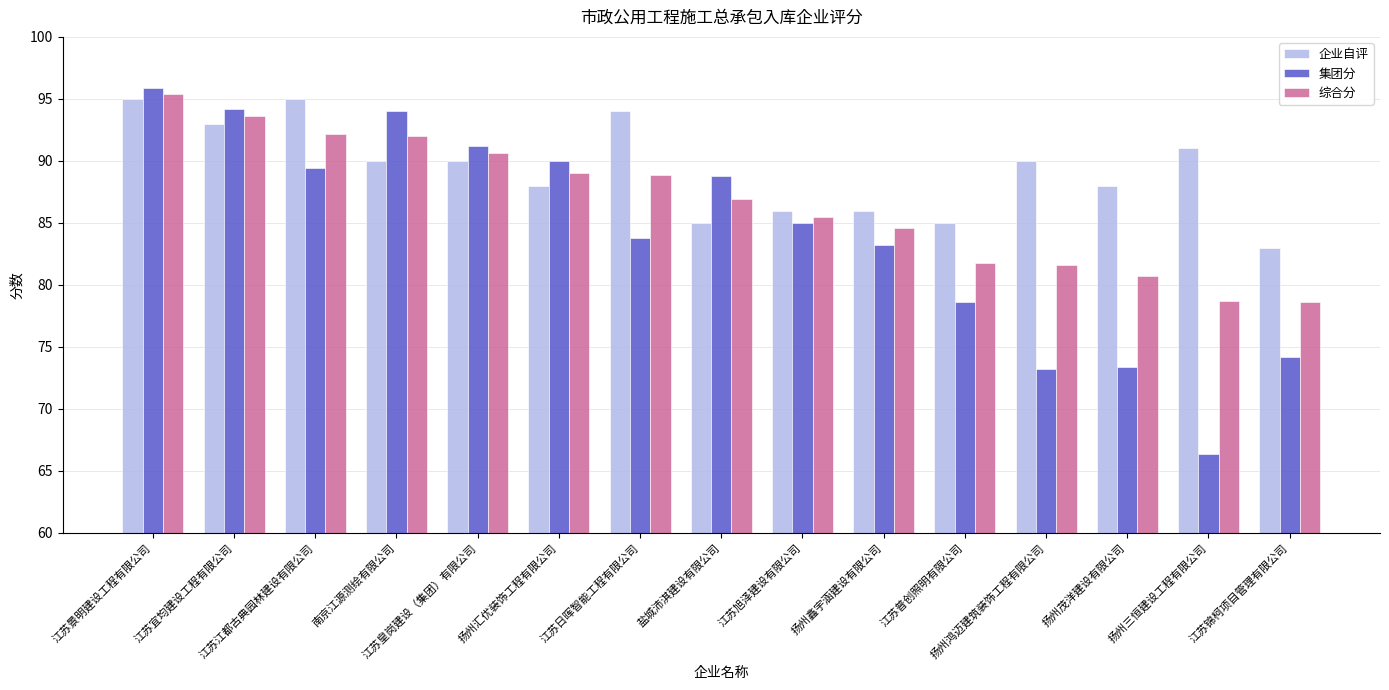

Rank the series by their average value, from highest to lowest.

企业自评, 综合分, 集团分